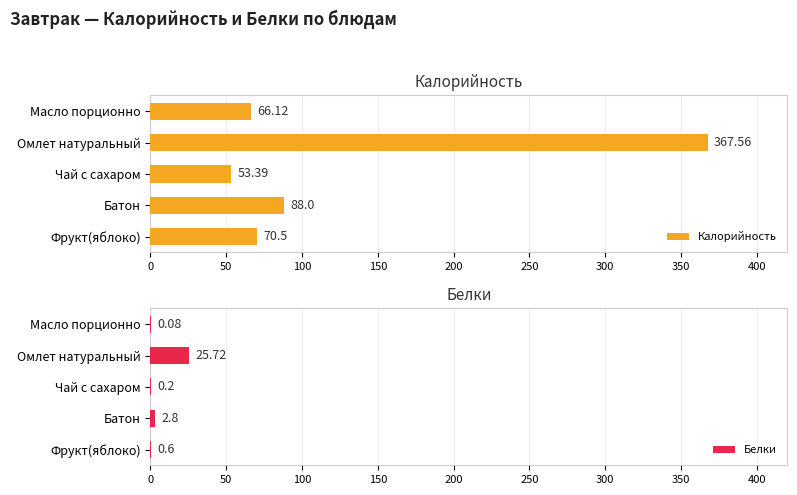

Which series has the largest total across all categories?

Калорийность